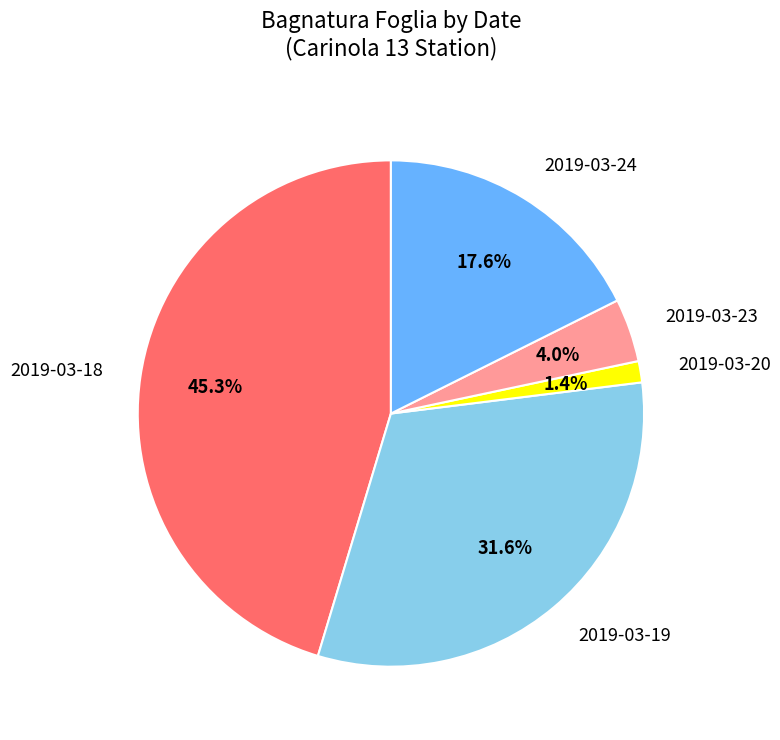

What percentage is NOT represented by 2019-03-20?

98.6%